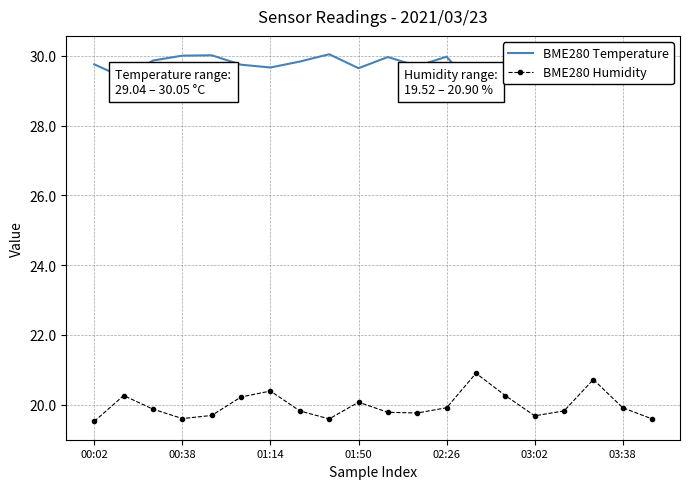

What is the greatest value displayed?

30.1